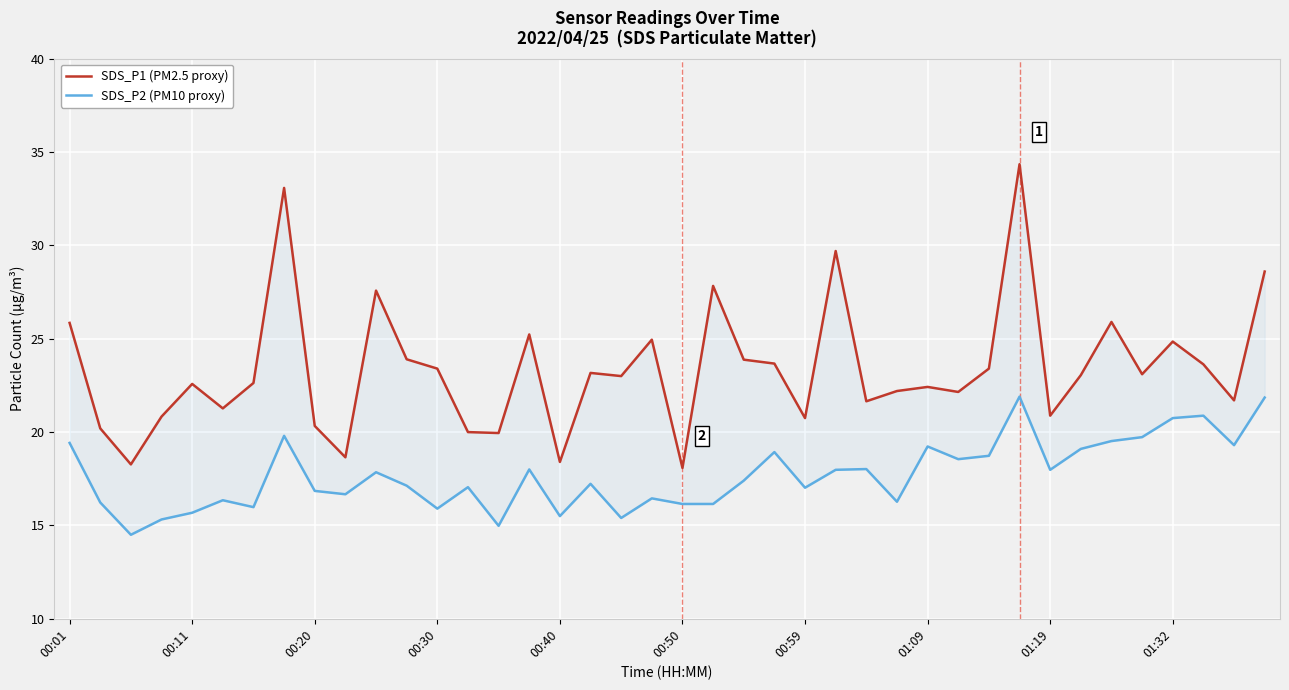

How many data points in SDS_P1 (PM2.5 proxy) are above 23?

20